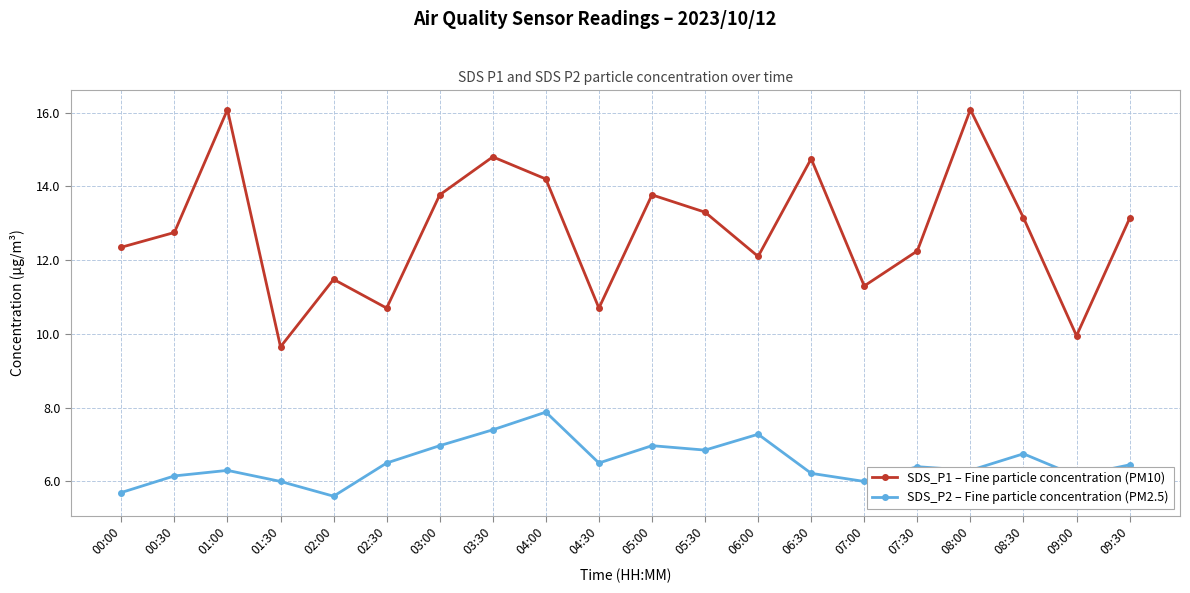

The value of SDS_P1 – Fine particle concentration (PM10) at 09:00 is 9.9. True or false?

True